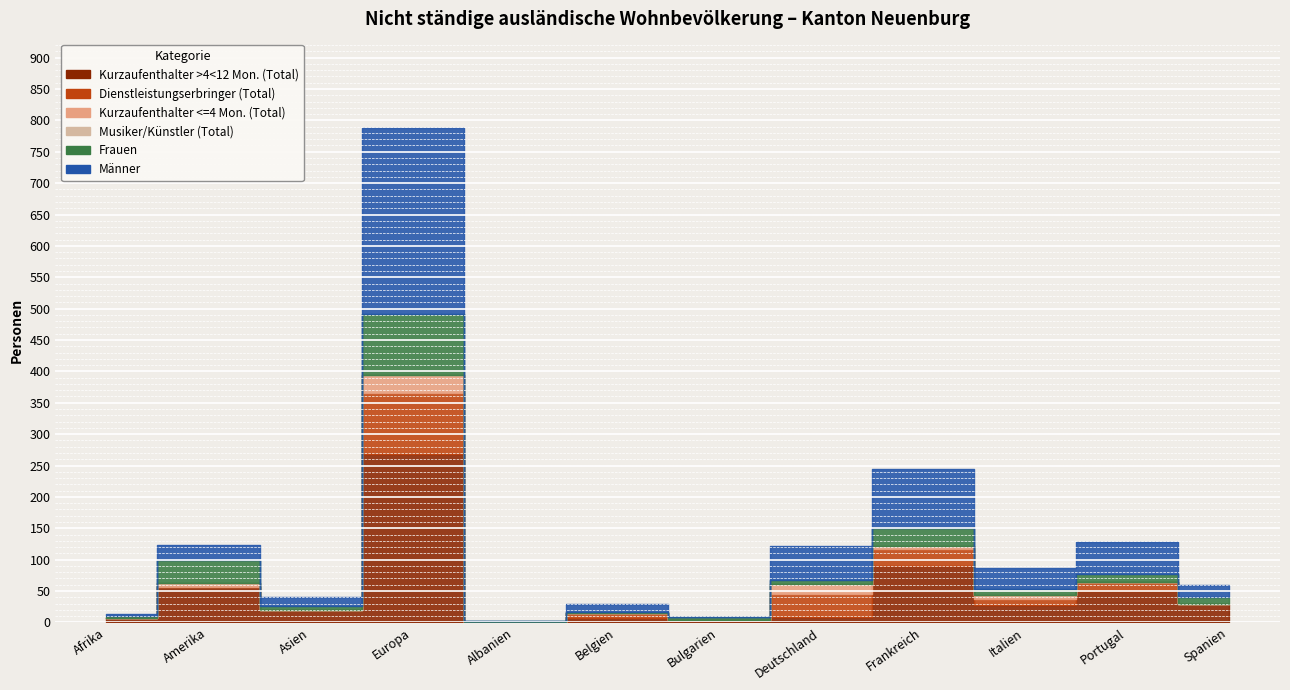

What is the difference between the maximum and second lowest values in the Männer series?

296